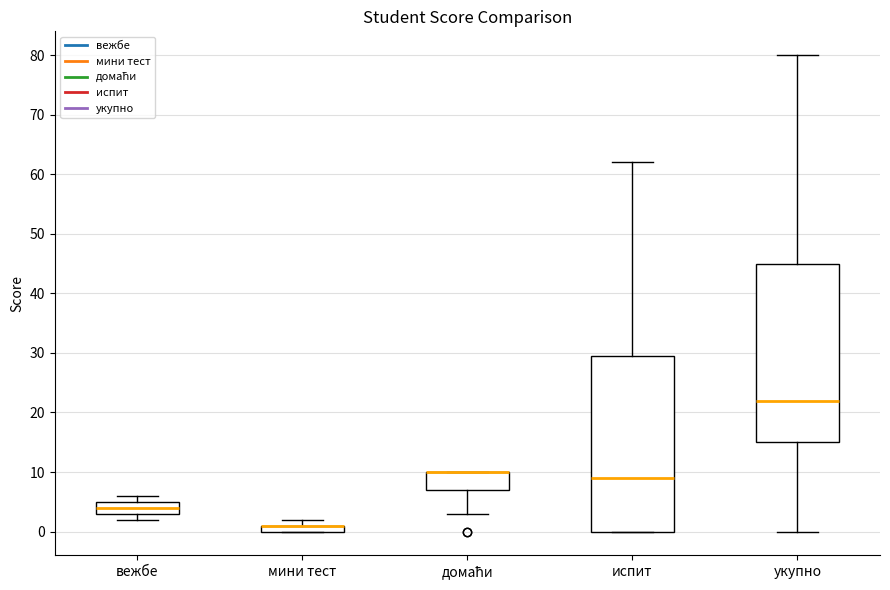

Where is the lower edge of the box for укупно on the y-axis? The values are not printed on the chart, so give them approximately, as read against the axis.

15